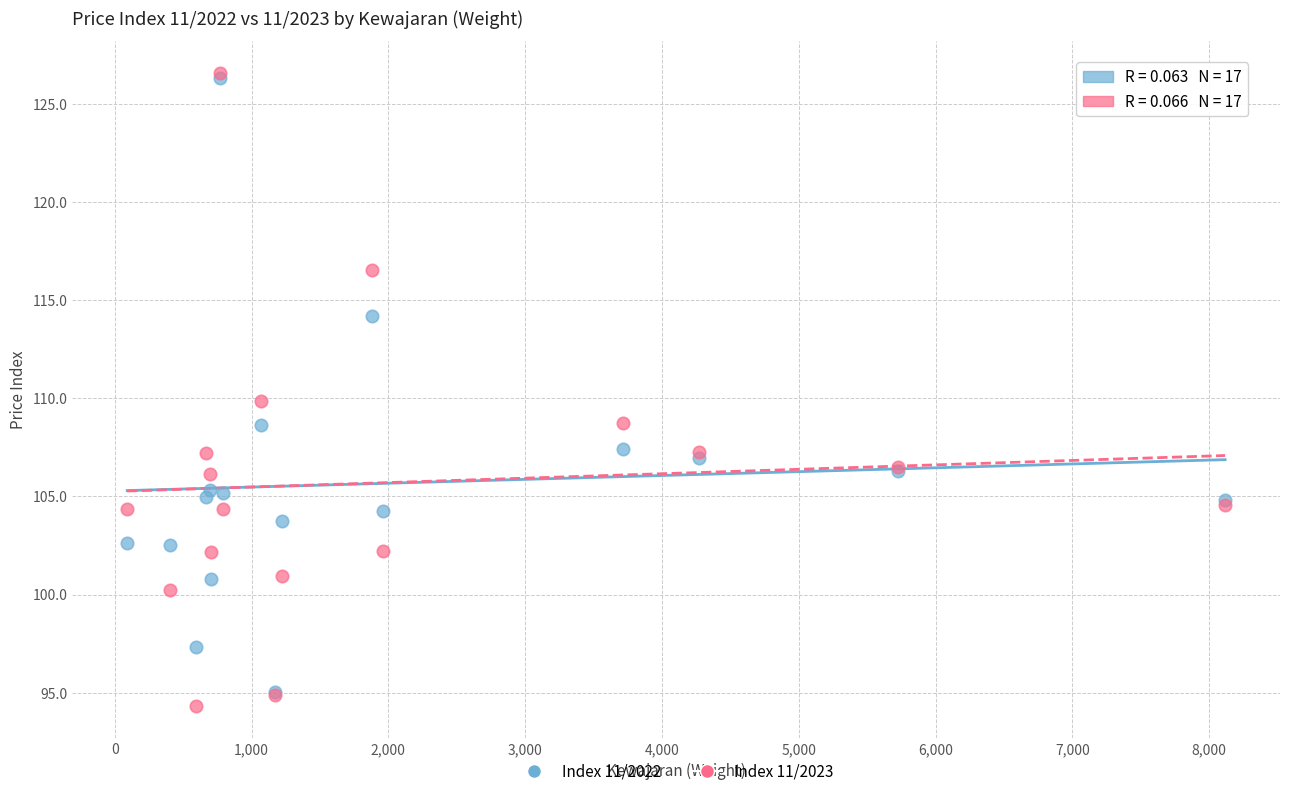

Which series has the widest spread of Y values?

Index 11/2023